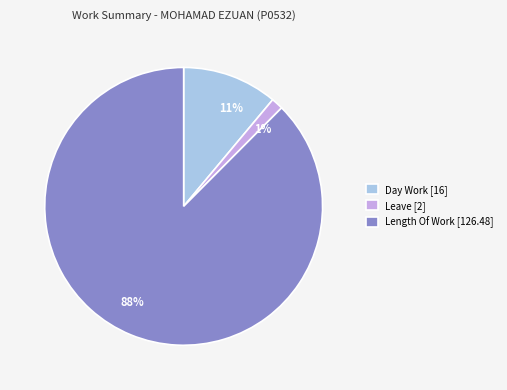

Between 1% and 88%, which is larger?

88%